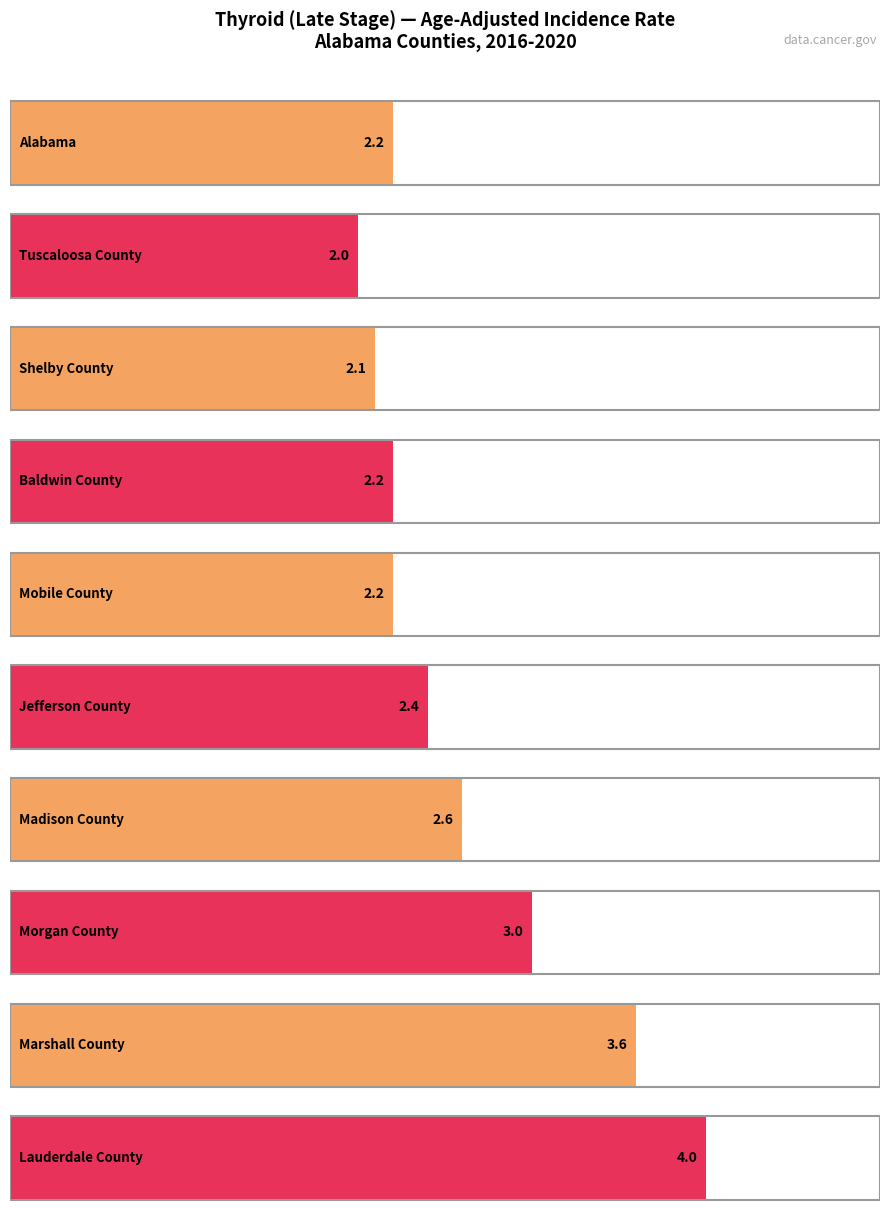

What is the ratio of the value at Shelby County to the value at Marshall County?

0.6